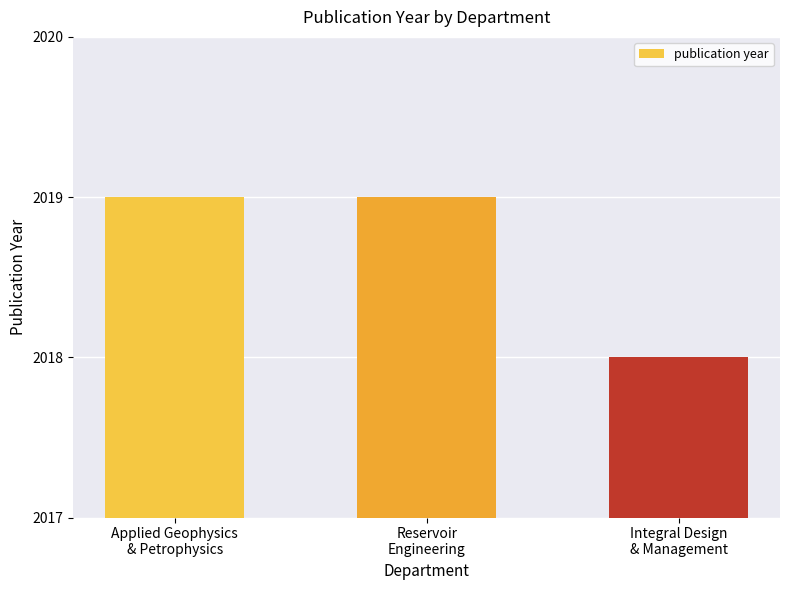

What is the ratio of the value at Reservoir
Engineering to the value at Applied Geophysics
& Petrophysics?

1.0